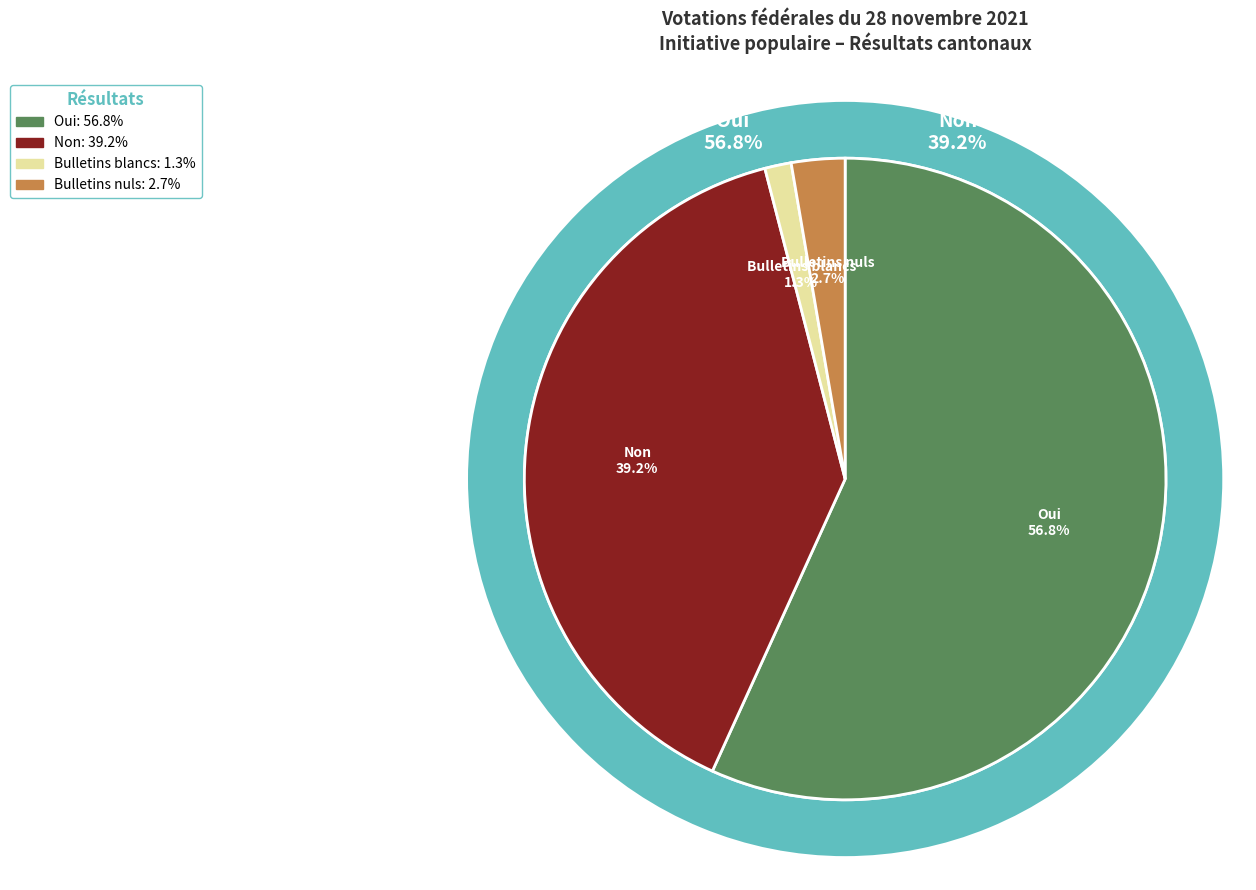

Which slice is the smallest?

Bulletins blancs